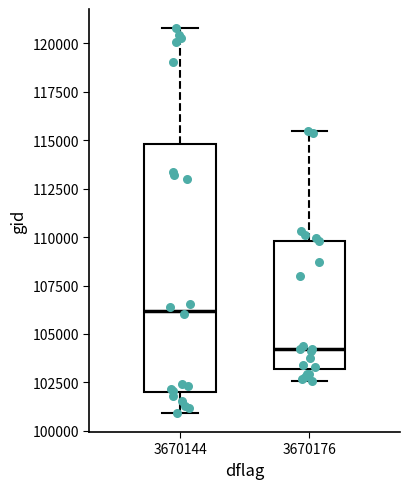

Where is the lower edge of the box at x = 3670144 on the y-axis? The values are not printed on the chart, so give them approximately, as read against the axis.

102000